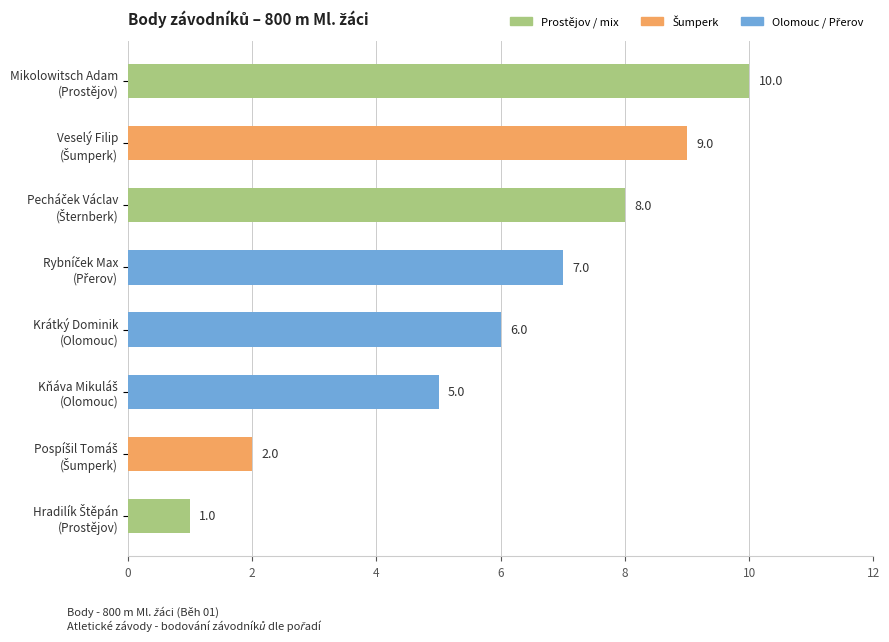

What is the difference between the maximum and minimum values?

9